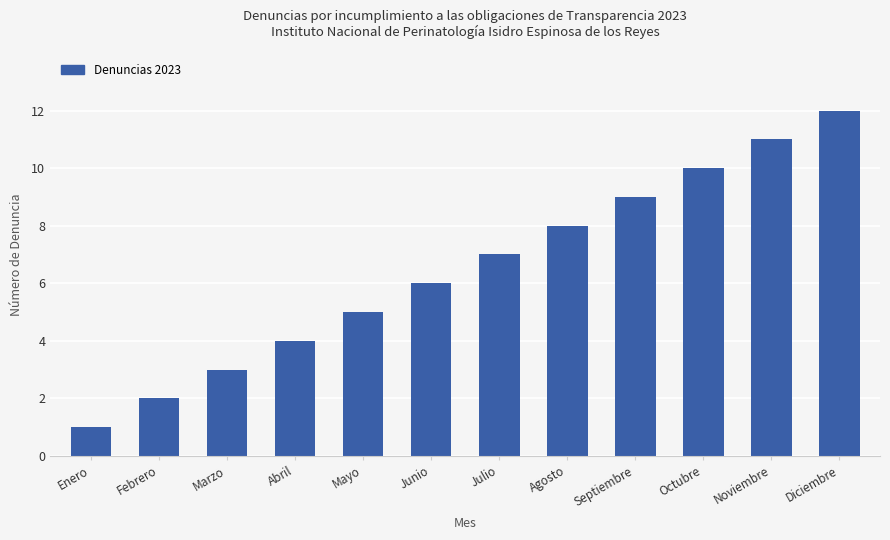

What is the label of the 2nd bar from the left?

Febrero